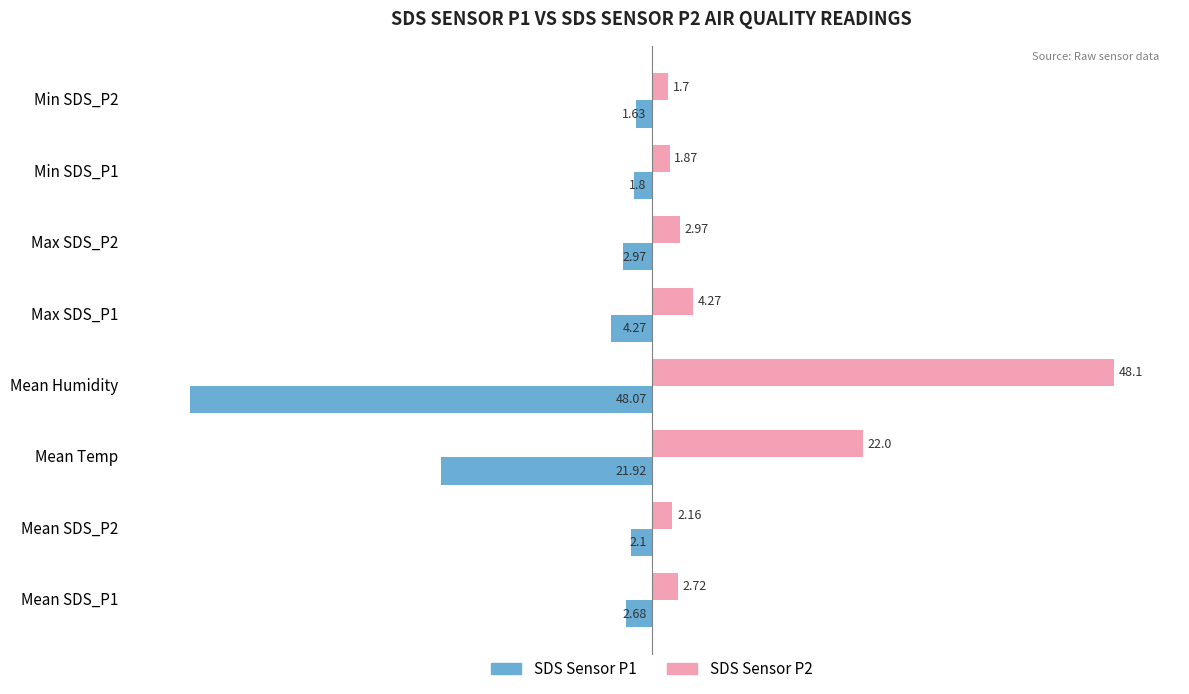

What is the sum of the SDS Sensor P1 values at Mean SDS_P1 and Mean Temp?

-24.6